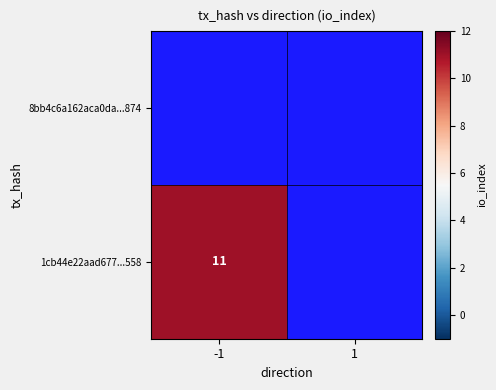

Is it true that 1cb44e22aad677...558 equals 11 at -1?

True